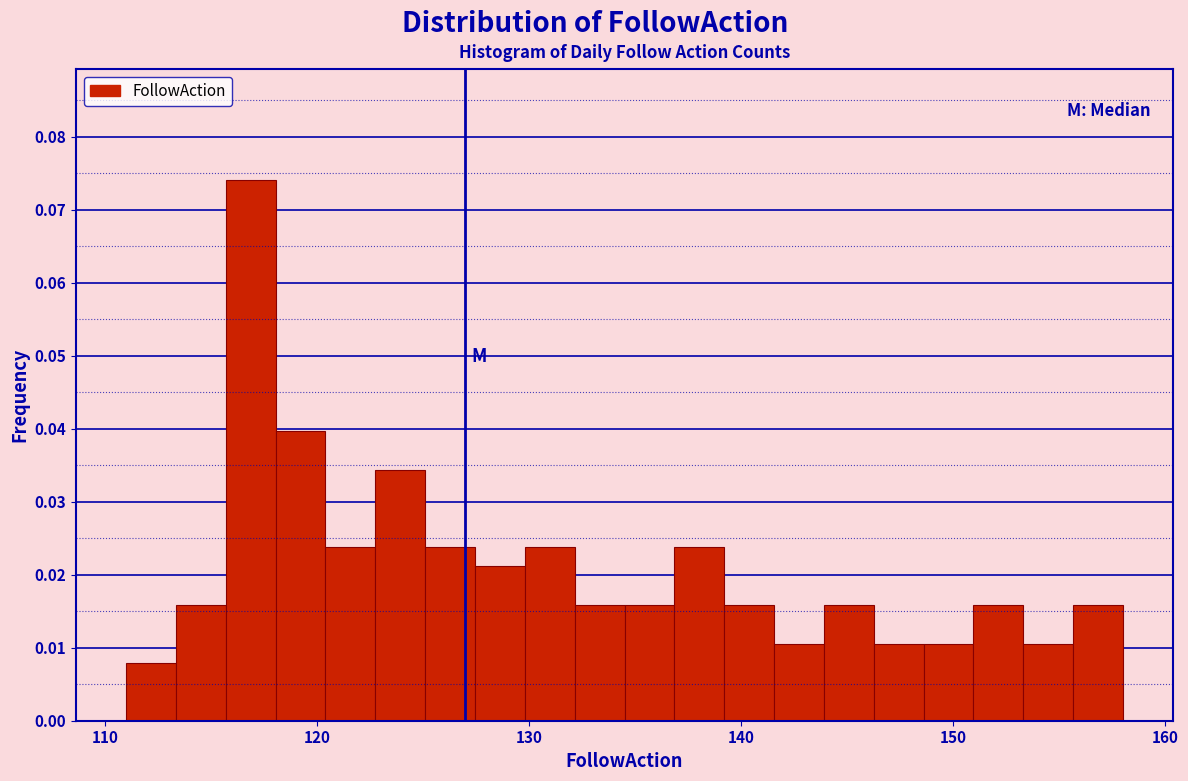

Read against the x-axis, roughly where is the centre of the tallest bar?

117